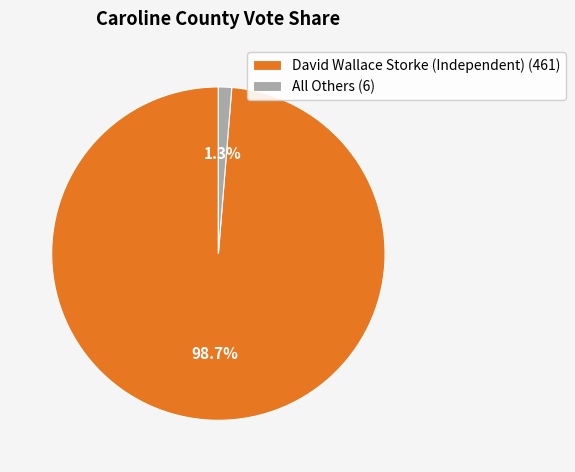

What percentage is the All Others slice, to the nearest percent?

1%